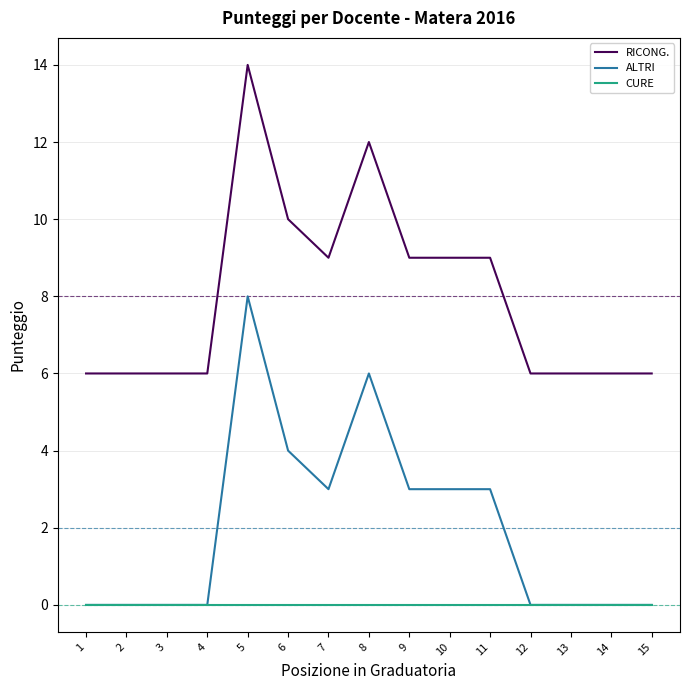

Rank the series by their maximum value, from lowest to highest.

CURE, ALTRI, RICONG.